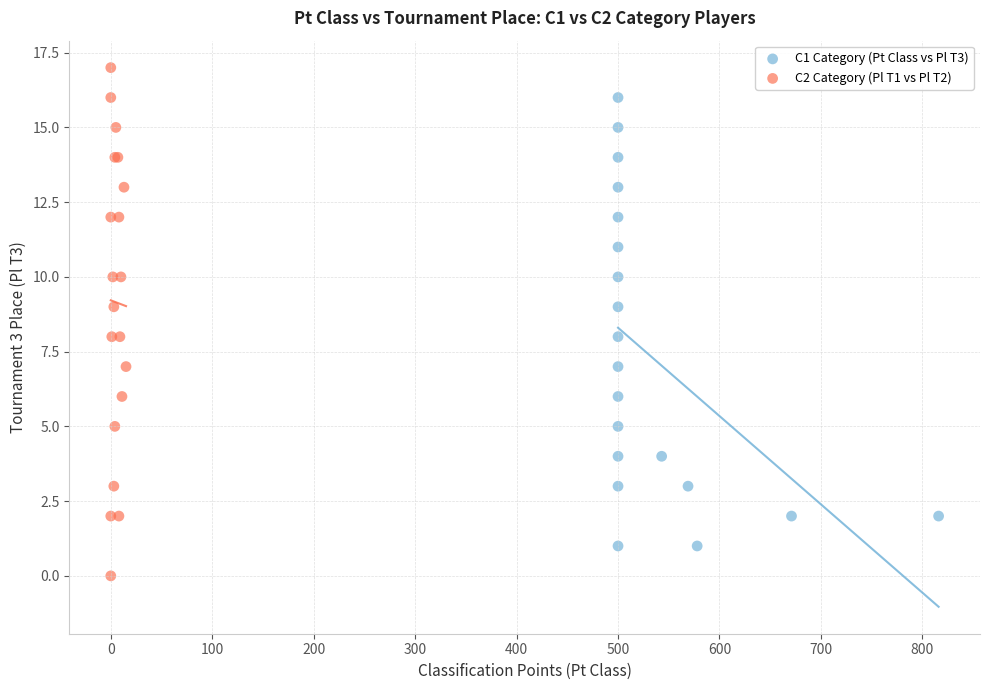

What are all the series names shown in the legend?

C1 Category (Pt Class vs Pl T3), C2 Category (Pl T1 vs Pl T2)